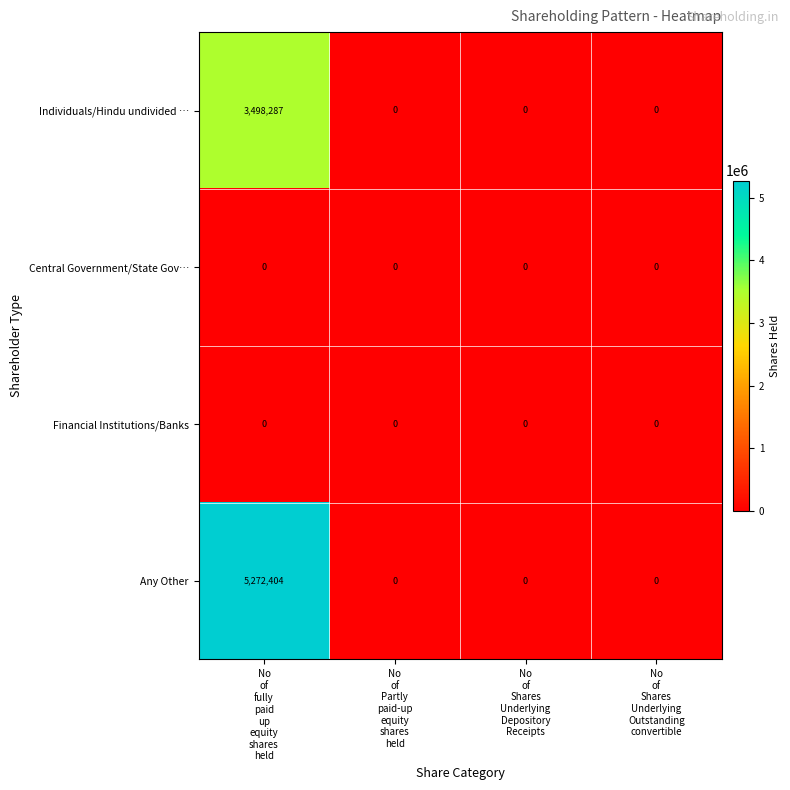

Which series has the largest range (max minus min)?

Any Other